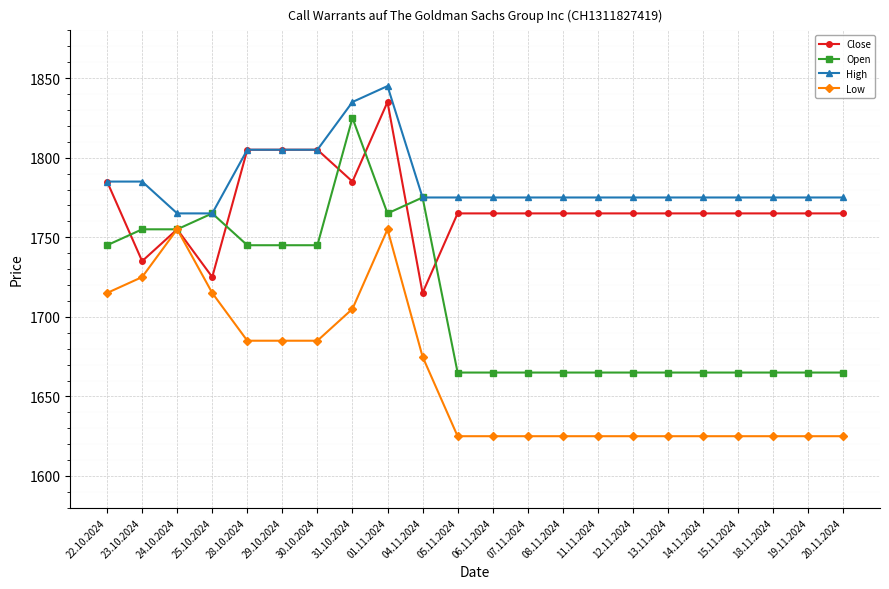

Which category has the lowest value in the Close series?

04.11.2024